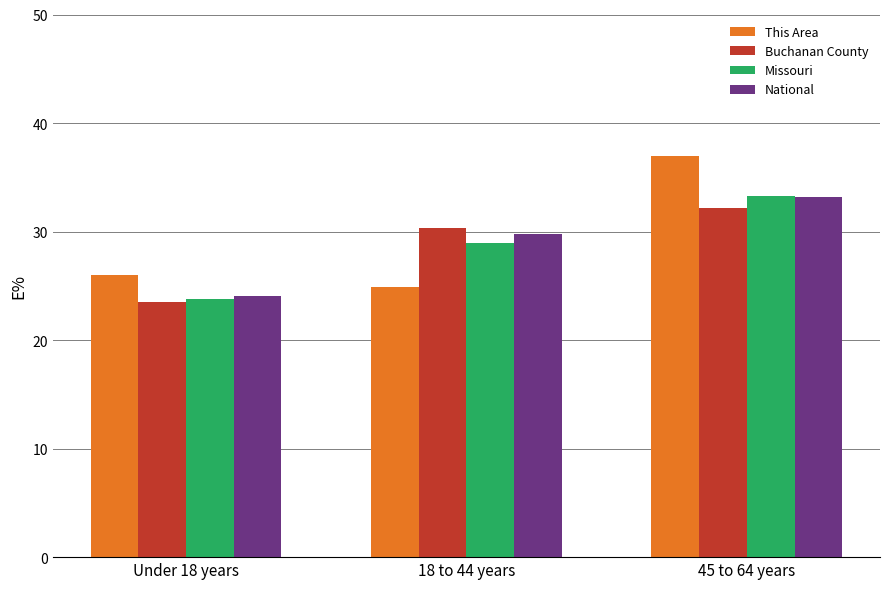

At how many categories does at least one series exceed 31?

1